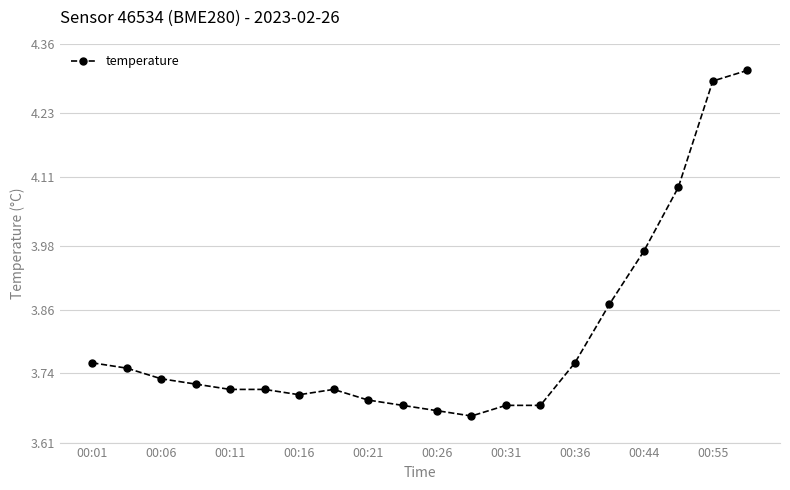

What is the difference between the maximum and second lowest values?

0.6